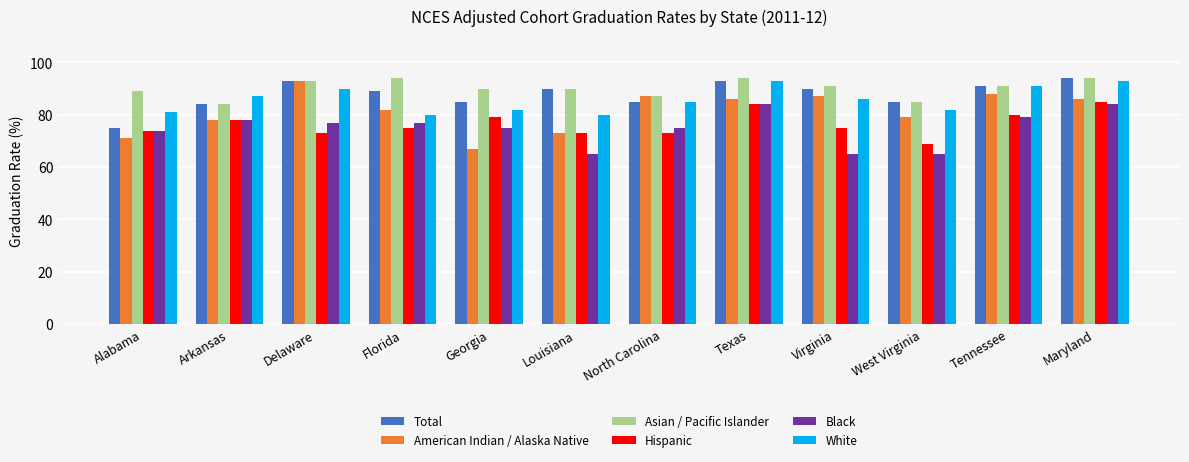

The value of American Indian / Alaska Native at North Carolina is 87. True or false?

True